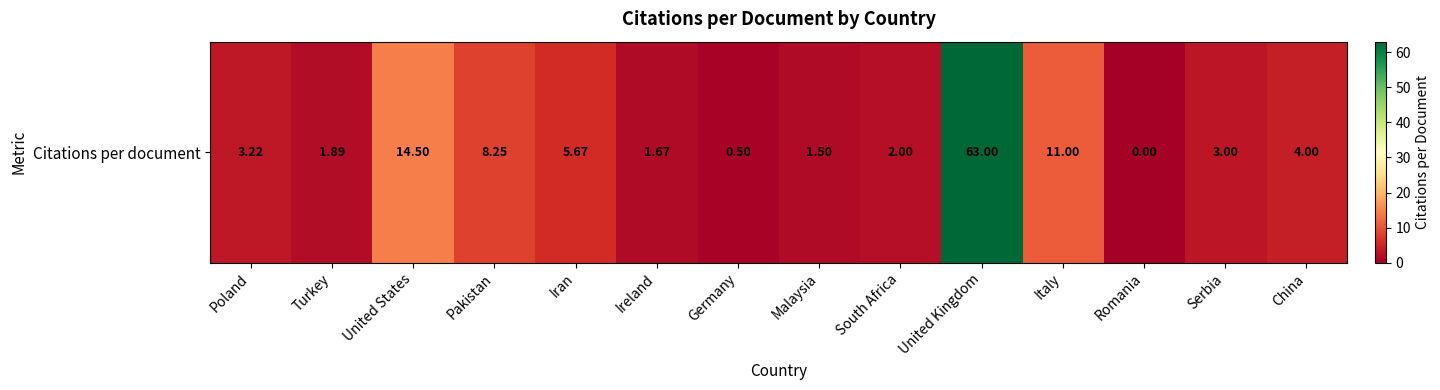

Reading left to right, transcribe all the data shown in this chart.

3.2	1.9	14.5	8.2	5.7	1.7	0.5	1.5	2.0	63.0	11.0	0.0	3.0	4.0